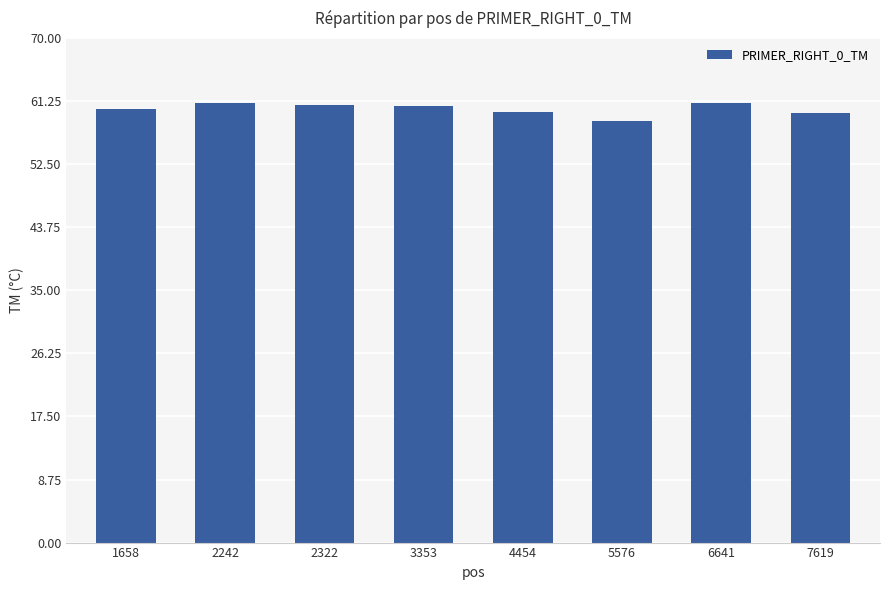

The value at 1658 is 15.9. True or false?

False